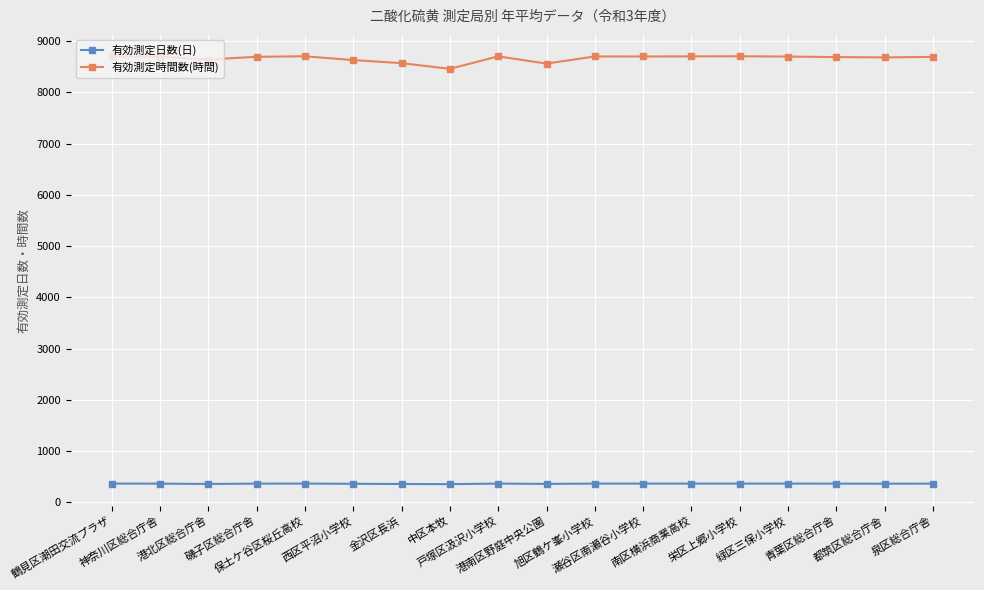

In 有効測定日数(日), how many points are lower than both neighbors (excluding endpoints)?

4